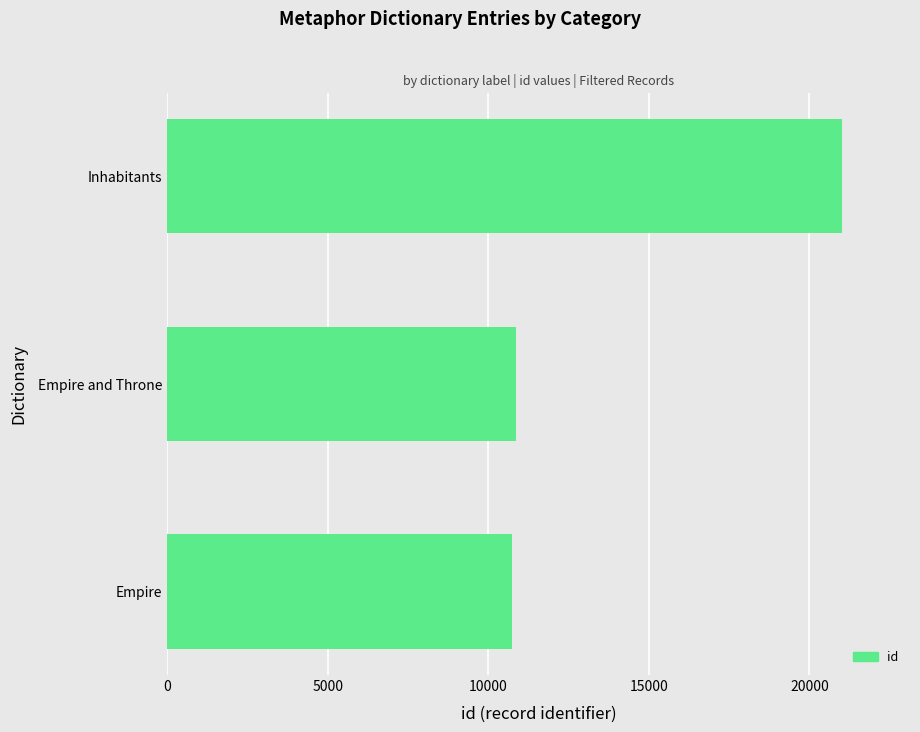

How many bars are there in total?

3